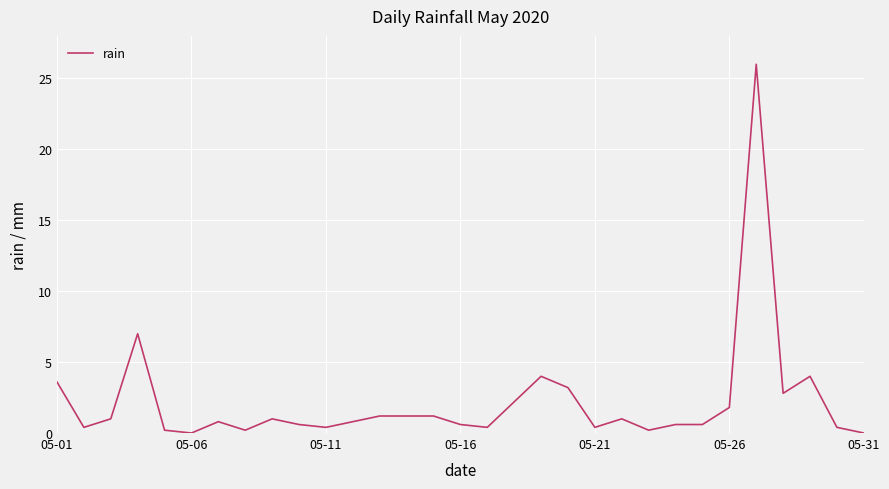

What is the difference between the maximum and minimum values?

26.0